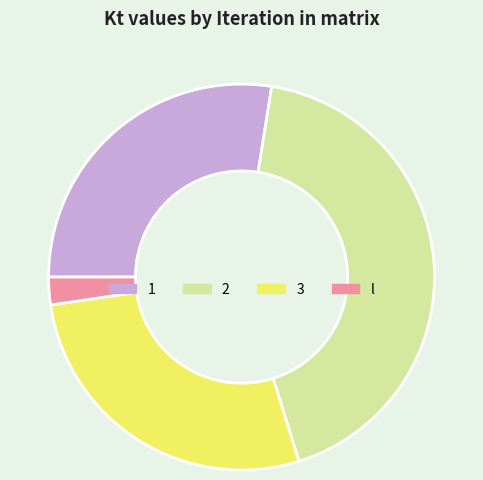

Does any single category account for the majority?

No